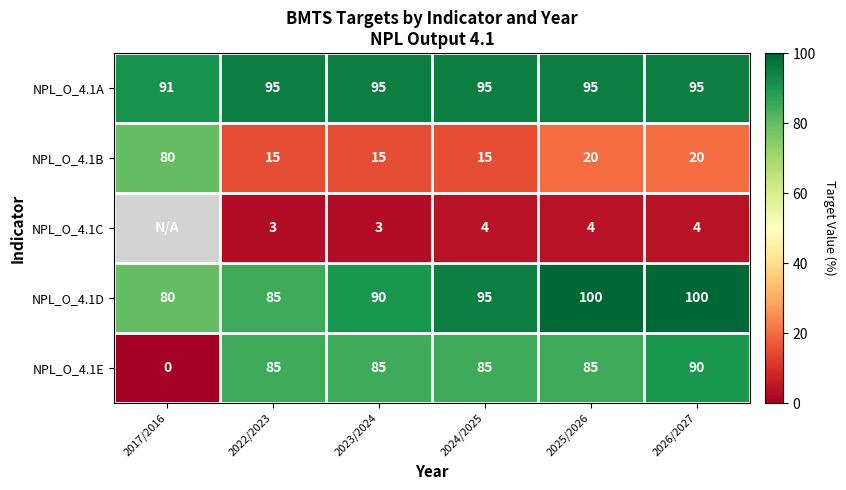

What is the spread (max minus min) of values at 2026/2027?

96